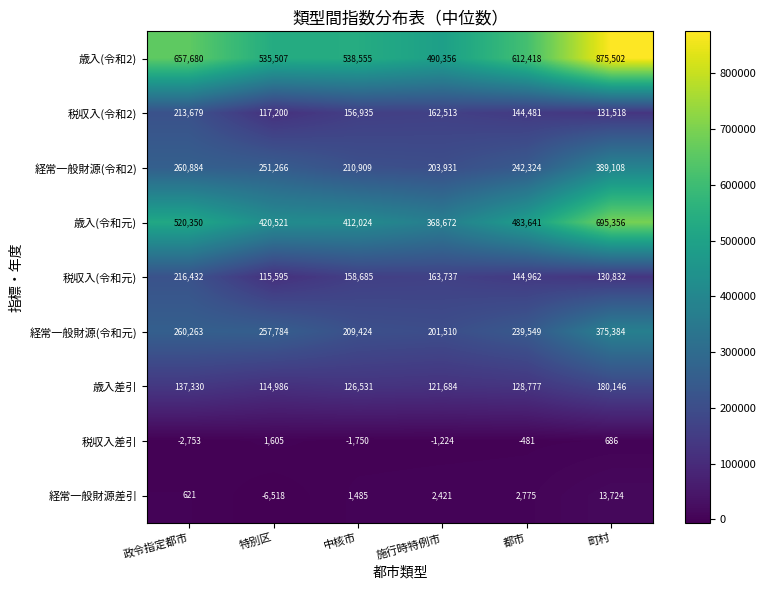

Is the value of 税収入差引 at 特別区 greater than the value of 歳入(令和2) at 都市?

No